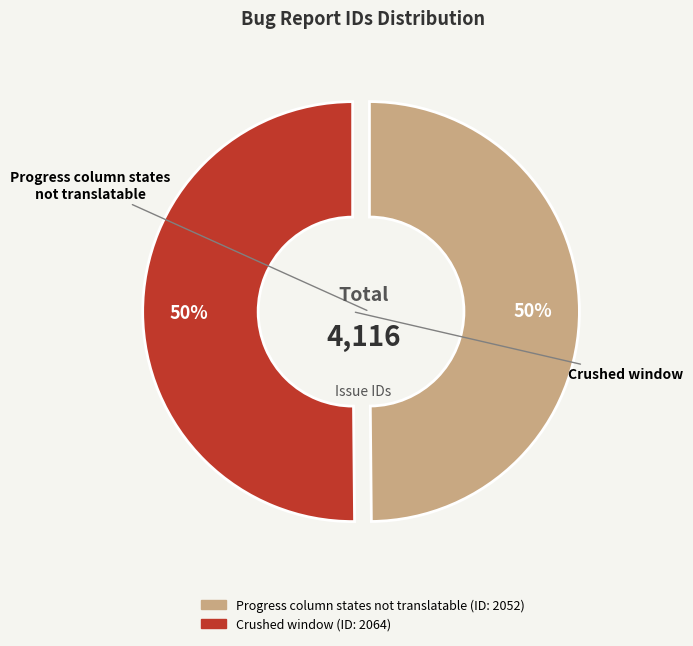

What percentage is the Progress column states not translatable slice, to the nearest percent?

50%